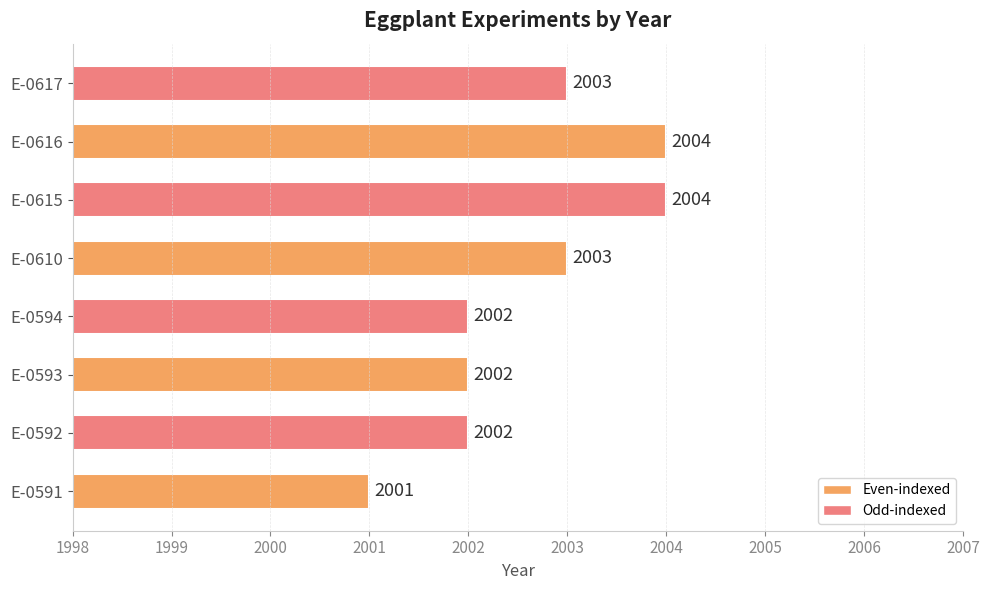

How many series are shown in this chart?

1